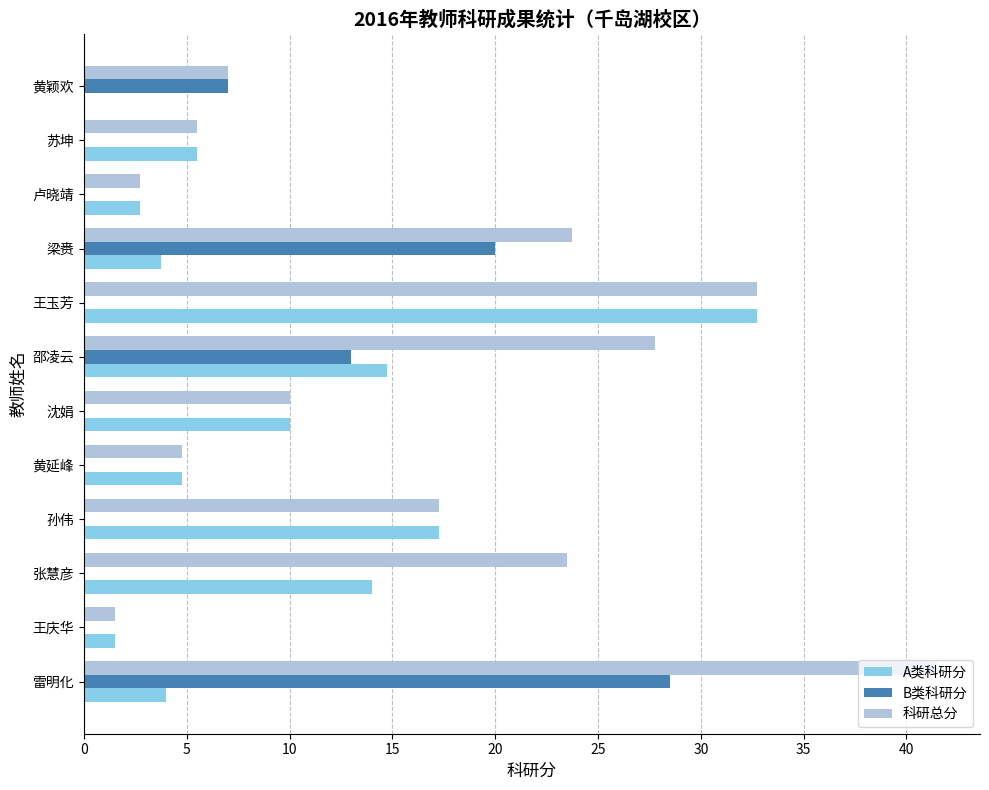

At which label is B类科研分 closest to 14?

邵凌云